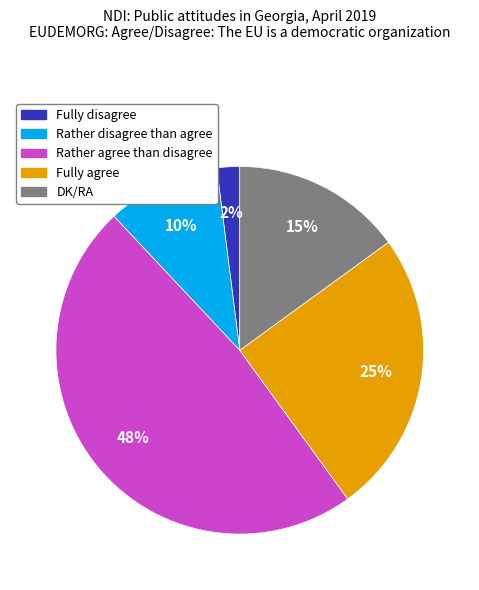

Count the number of slices in the pie.

5